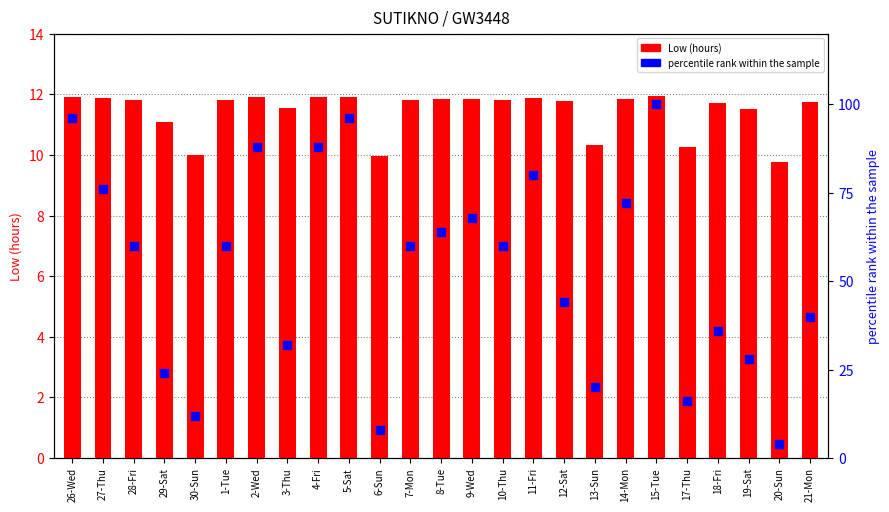

Is the value of Low (hours) at 15-Tue greater than the value of percentile rank within the sample at 30-Sun?

No